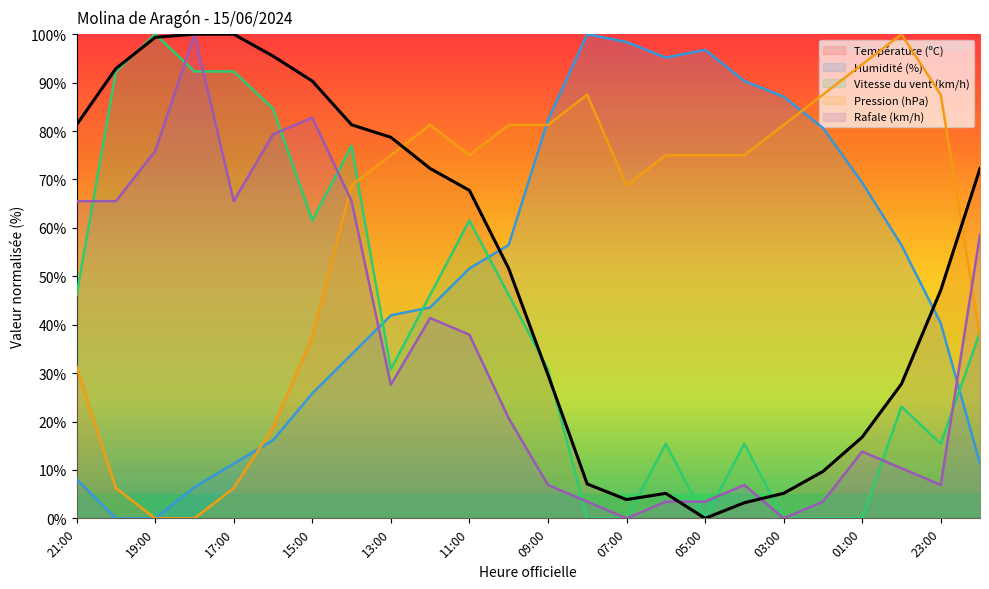

How many data points does each series have?

24